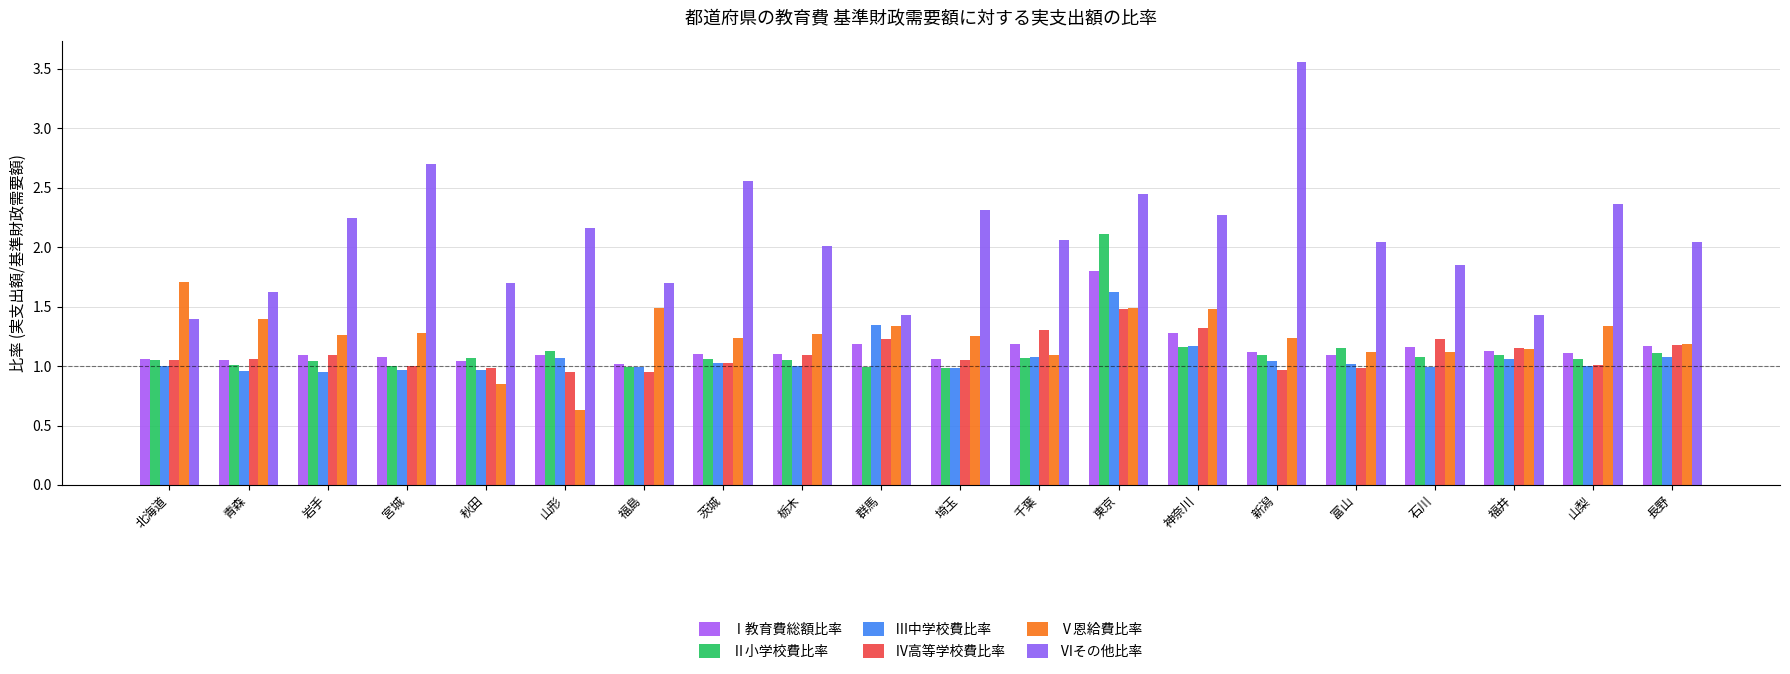

Which has a higher value, 栃木 or 富山?

栃木